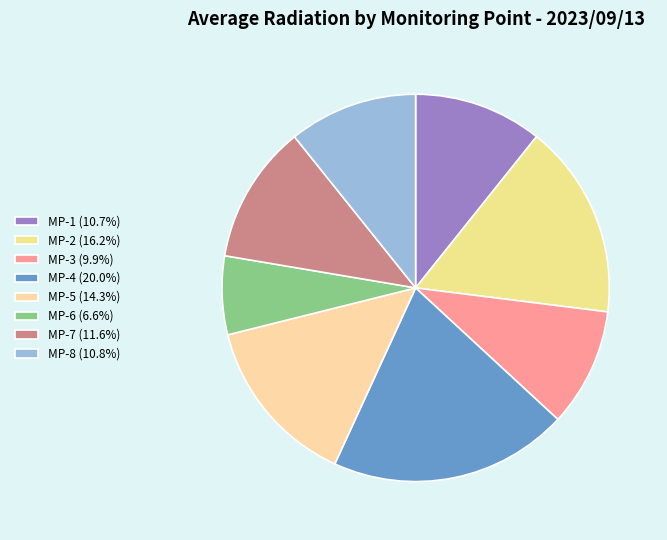

How many segments does this pie chart have?

8